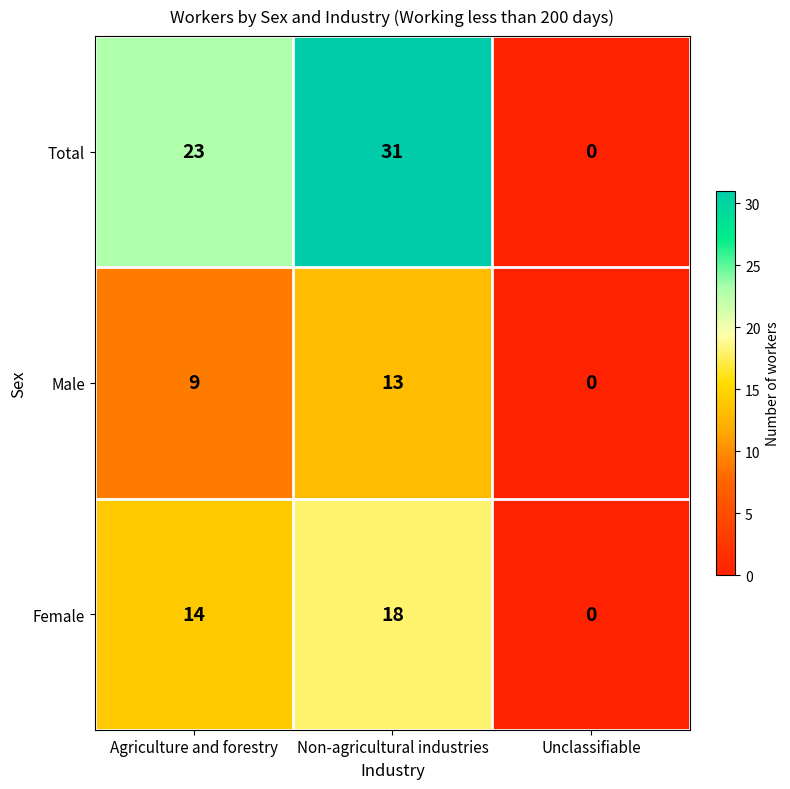

Which category has the lowest value across all series?

Unclassifiable